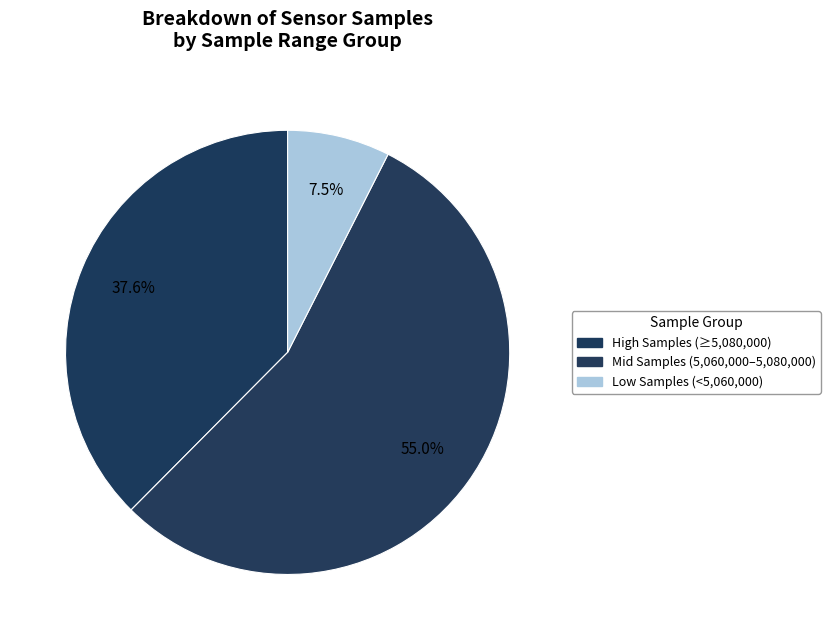

How many slices are in this pie chart?

3